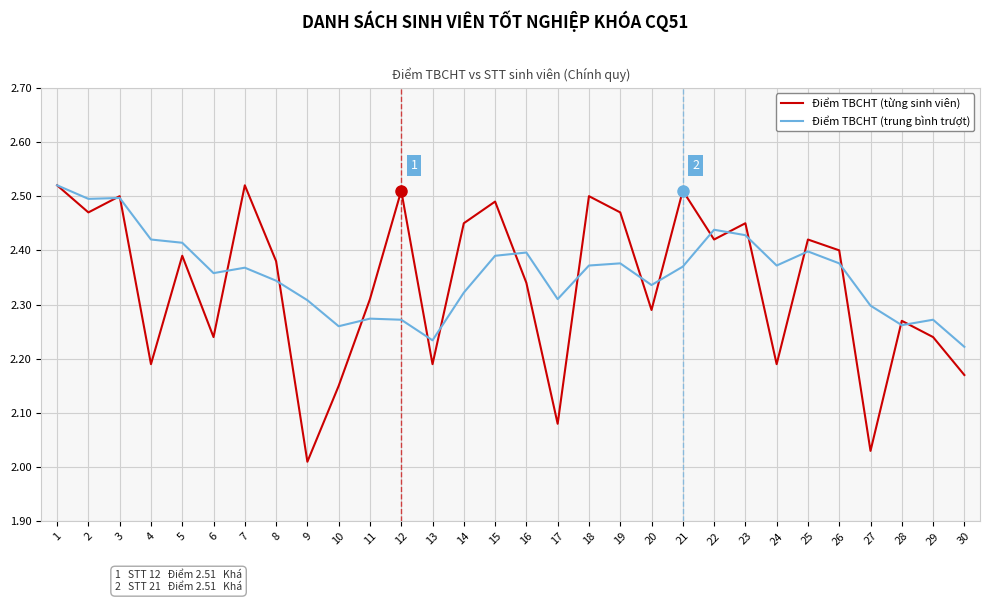

Where is Điểm TBCHT (từng sinh viên) nearest to the value 2?

9